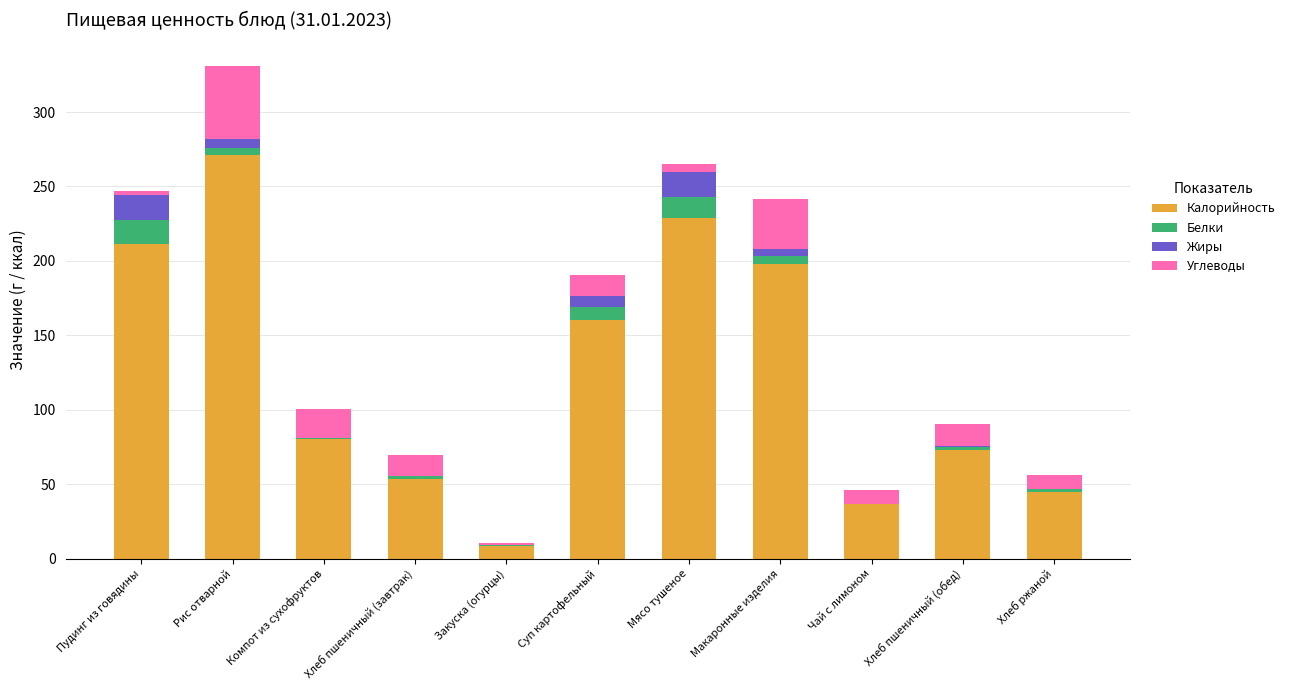

Count the number of categories in the chart.

11